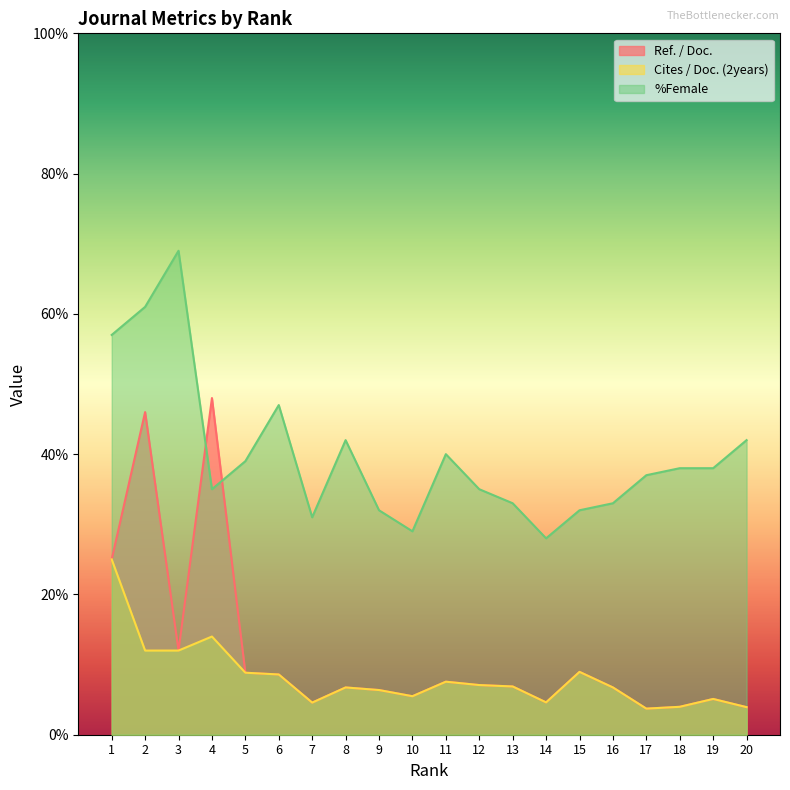

Which label corresponds to the smallest value in the chart?

17